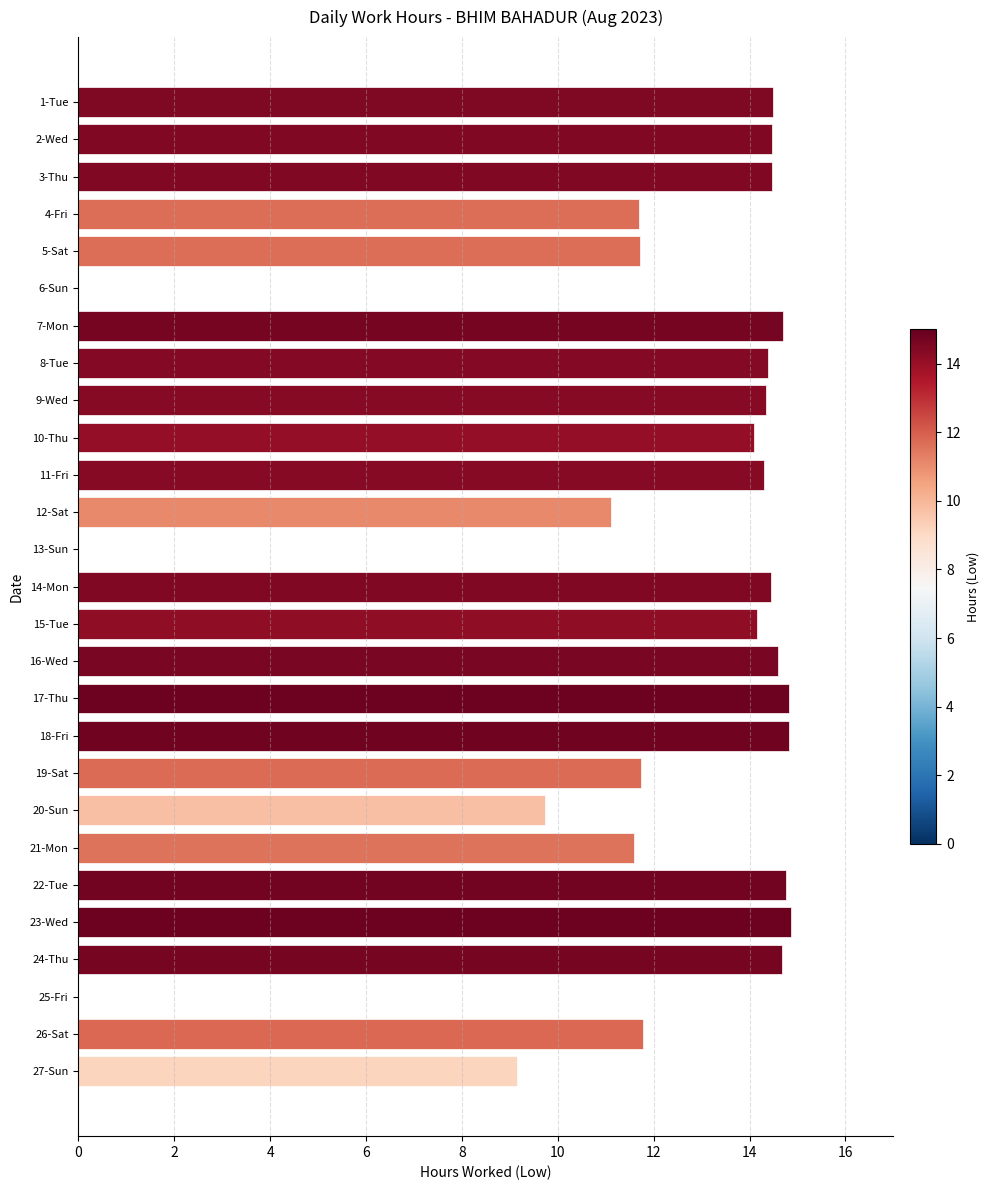

Count the number of categories in the chart.

27